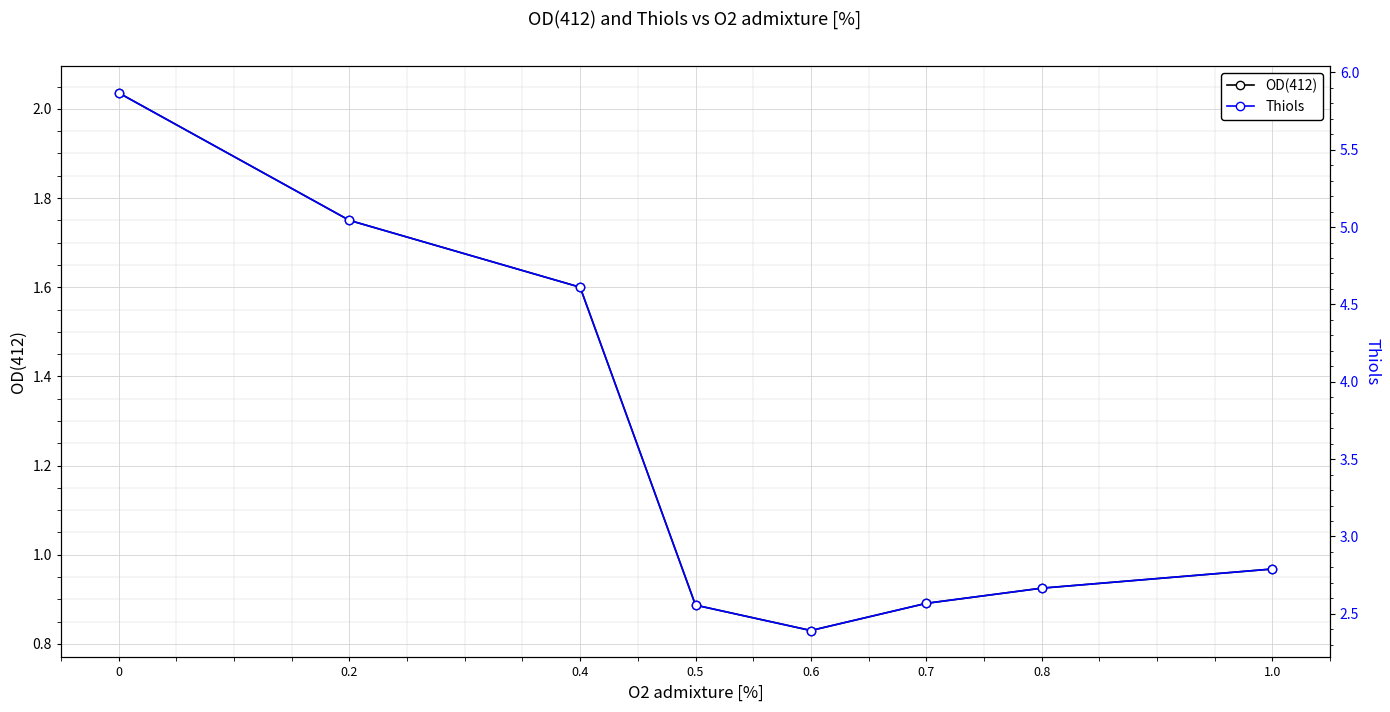

Between 0.2 and 0.6, which series saw the biggest shift?

Thiols